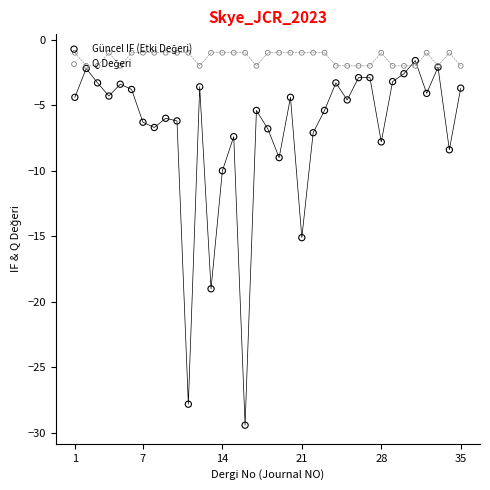

Which series has the widest spread of Y values?

Güncel IF (Etki Değeri)